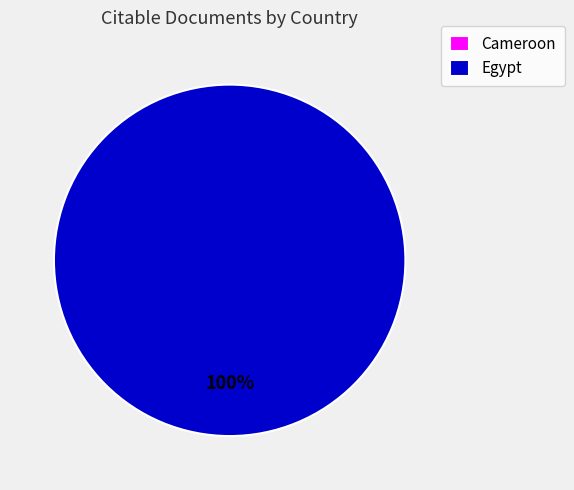

Count the number of slices in the pie.

2